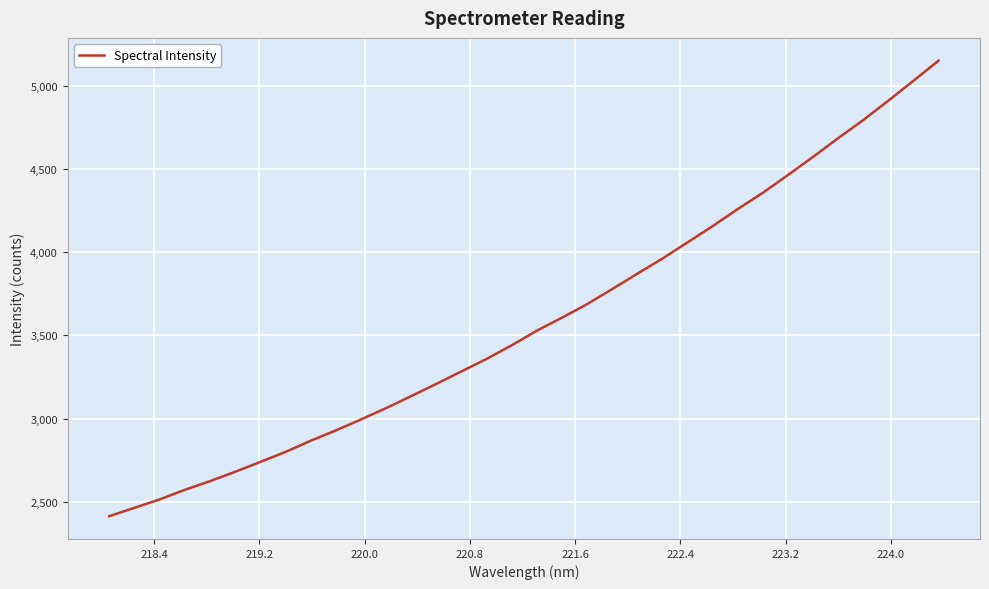

What is the difference between the maximum and minimum values?

2735.6